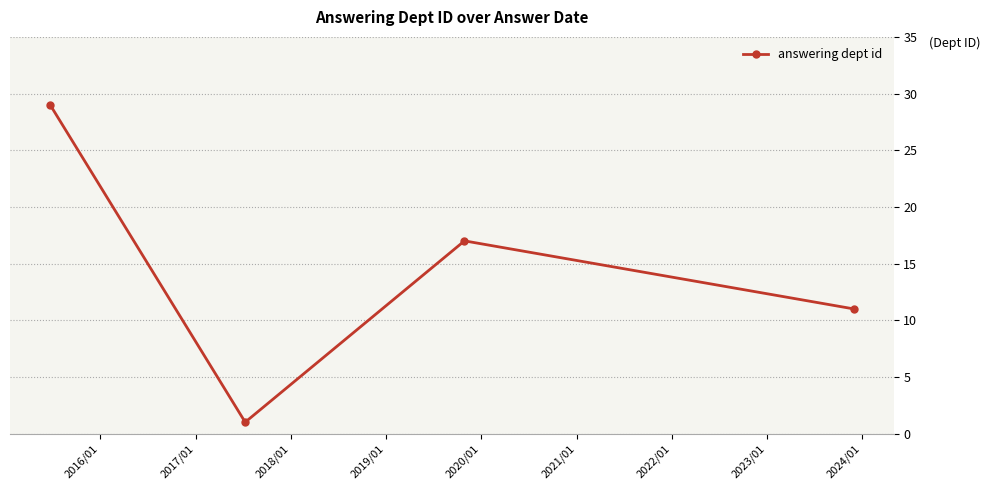

True or false: there are more than 1 points higher than both neighbors.

False